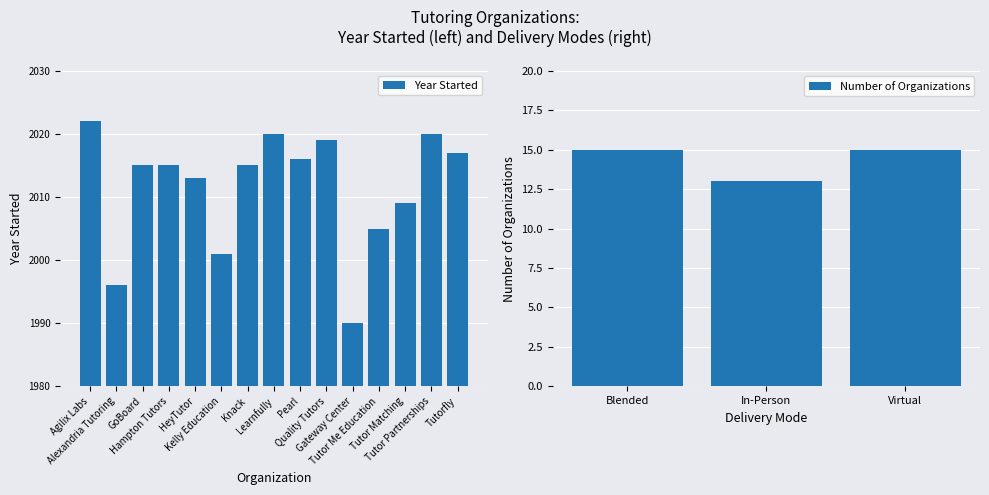

Rank the categories by value from highest to lowest.

Agilix Labs, Learnfully, Tutor Partnerships, Quality Tutors, Tutorfly, Pearl, GoBoard, Hampton Tutors, Knack, HeyTutor, Tutor Matching, Tutor Me Education, Kelly Education, Alexandria Tutoring, Gateway Center